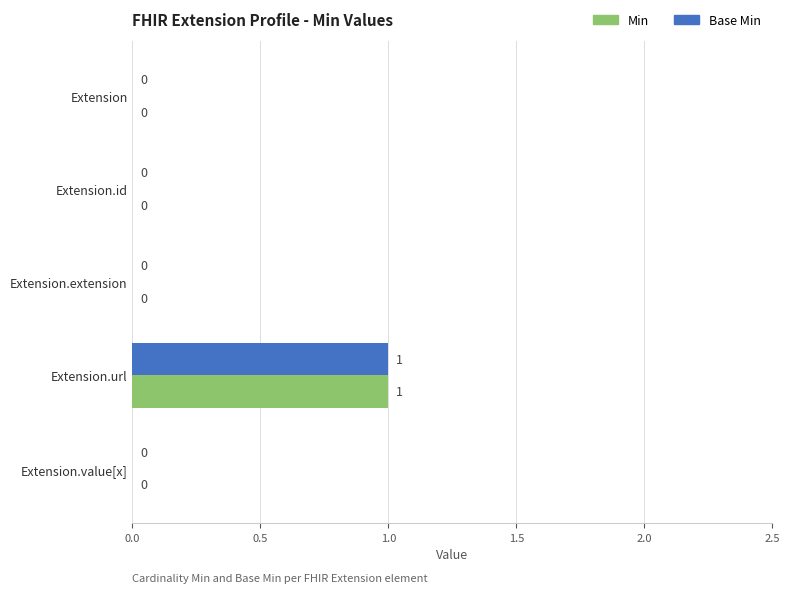

How many Base Min values are between 0 and 1?

5